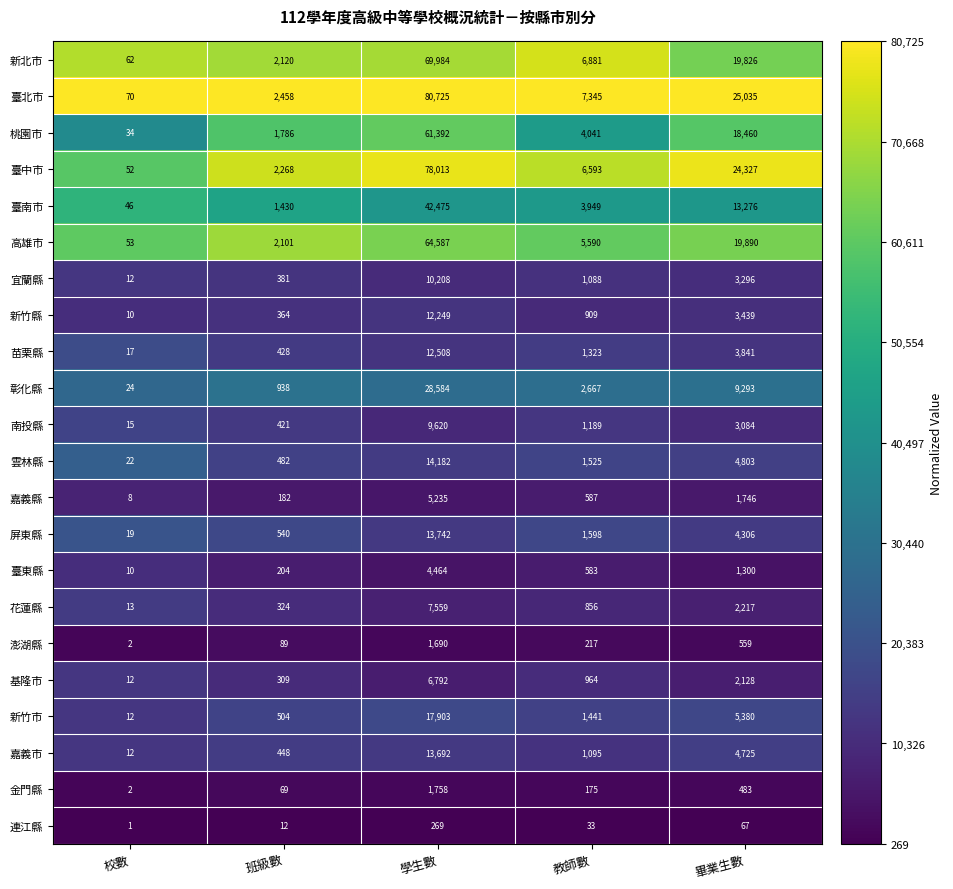

Which series has the widest spread of values?

臺北市